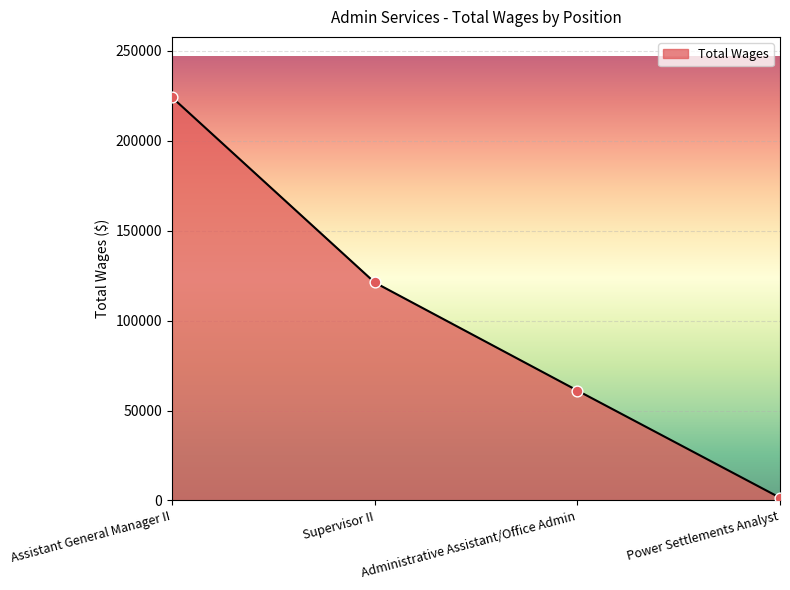

What is the ratio of the value at Supervisor II to the value at Power Settlements Analyst?

79.2